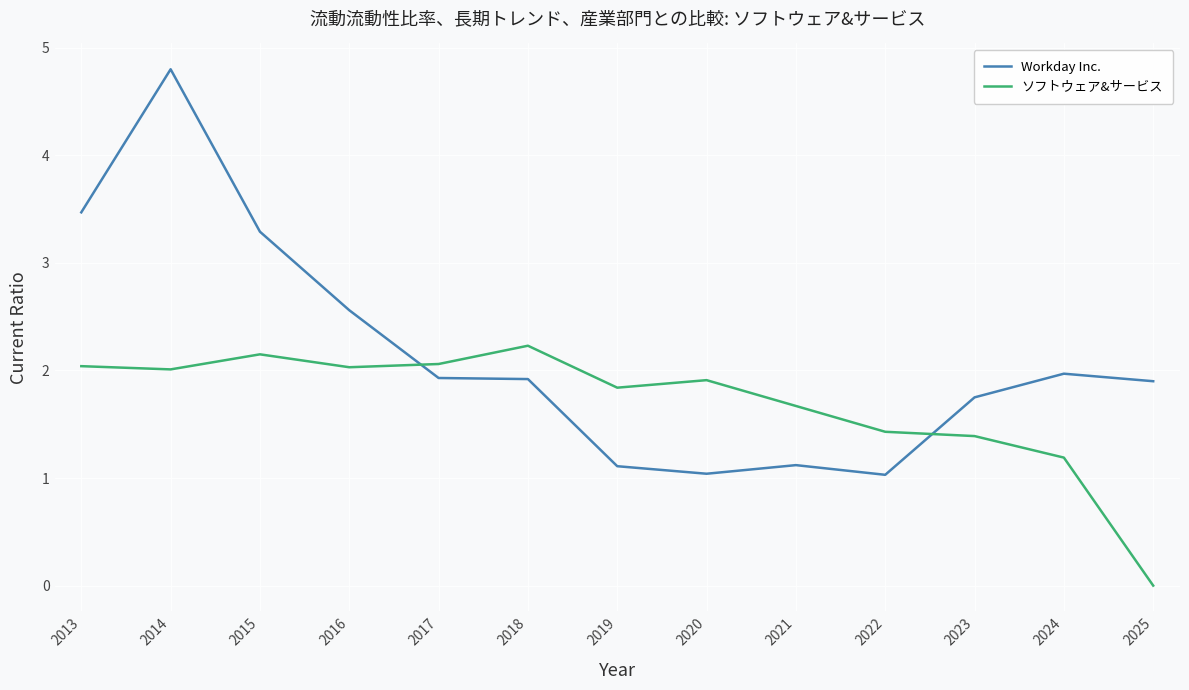

What is the difference between the highest and lowest values at 2025?

1.9